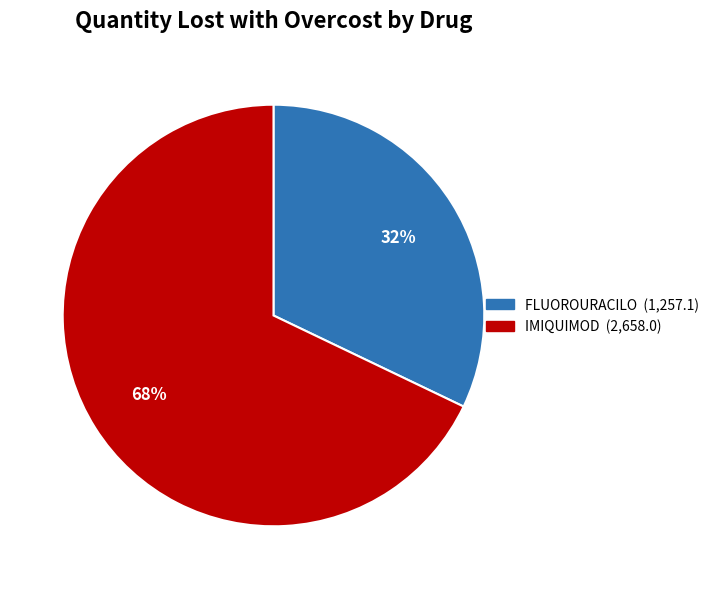

How many slices are in this pie chart?

2